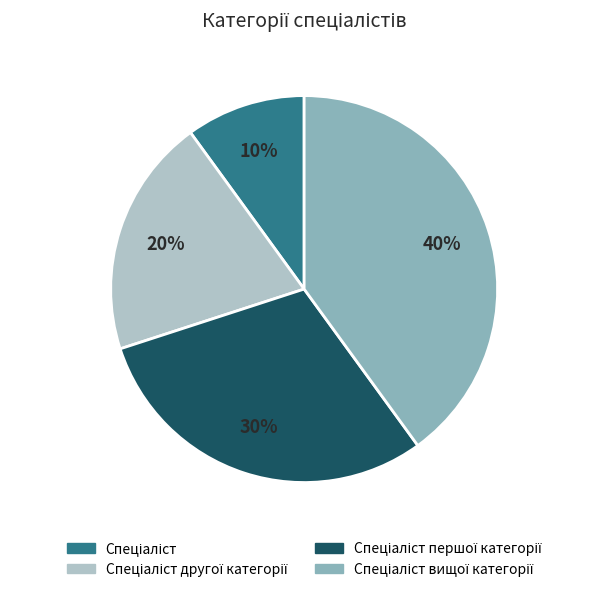

Is there a majority slice in this chart?

No